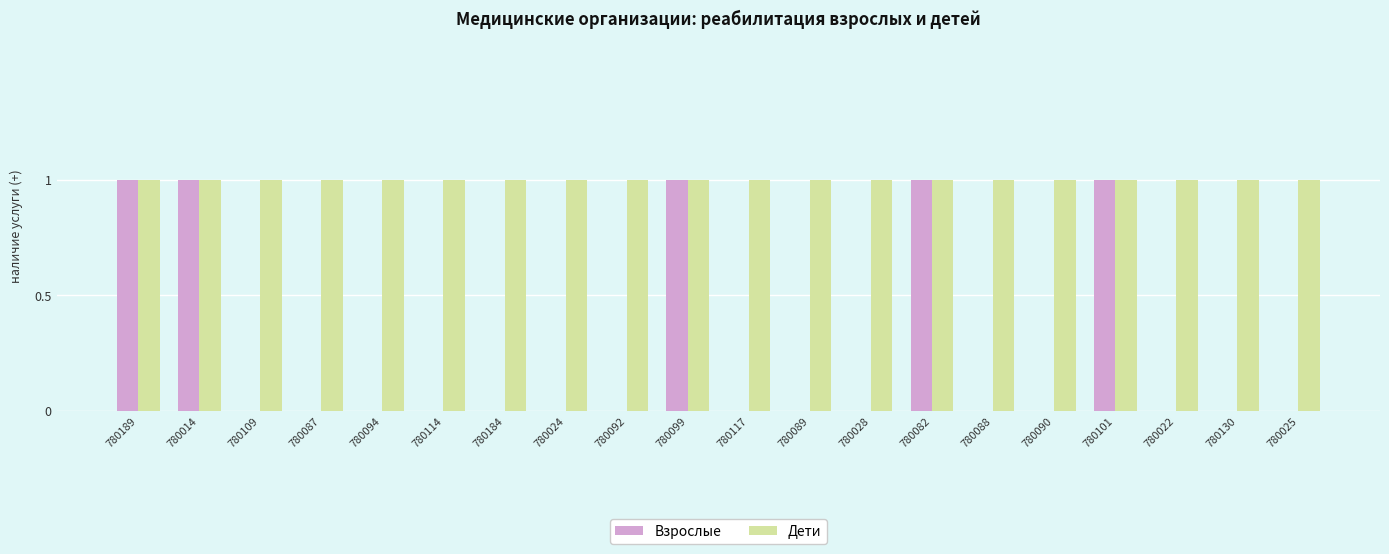

What is the total value across all series at 780094?

1